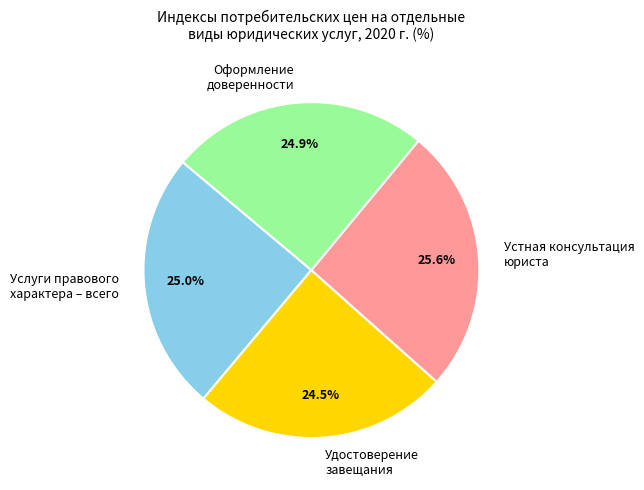

How many segments does this pie chart have?

4